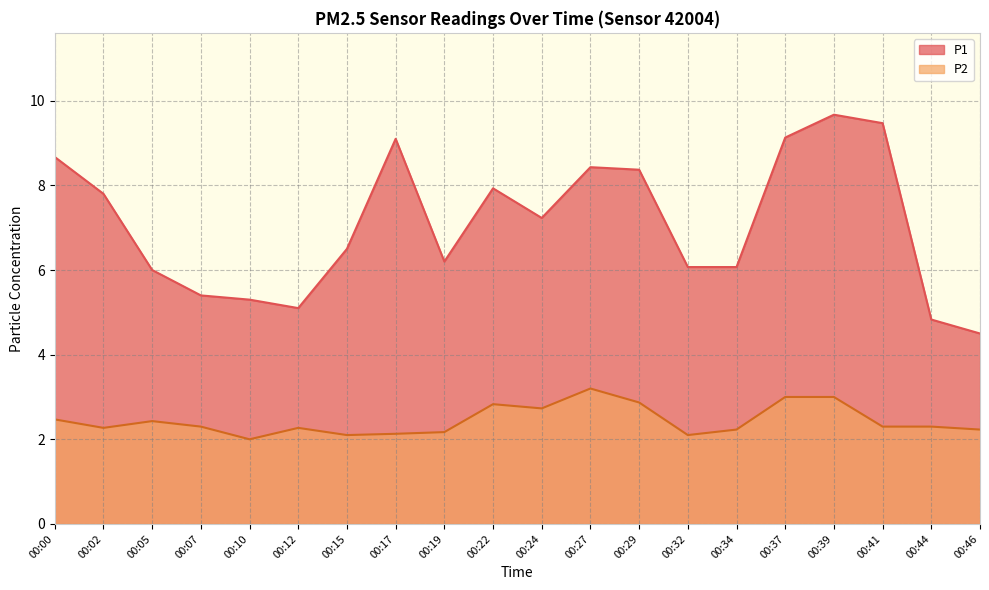

True or false: P2 and P1 intersect in this chart.

False